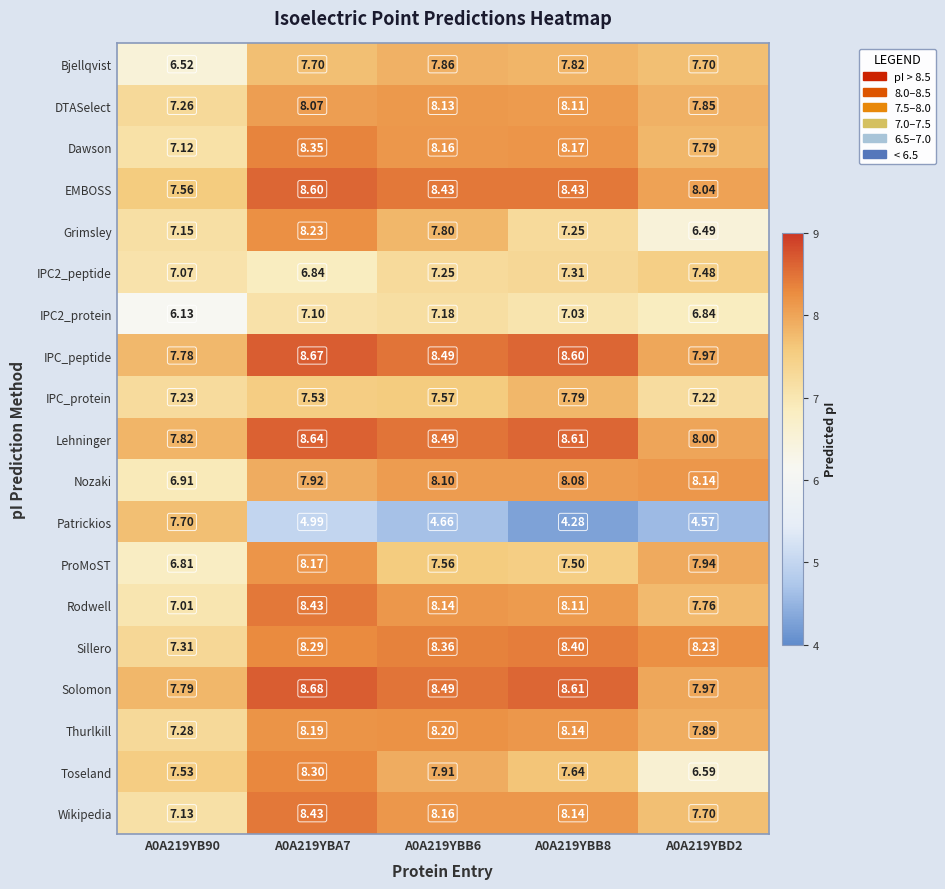

At which category does the chart reach its minimum across all series?

A0A219YBB8